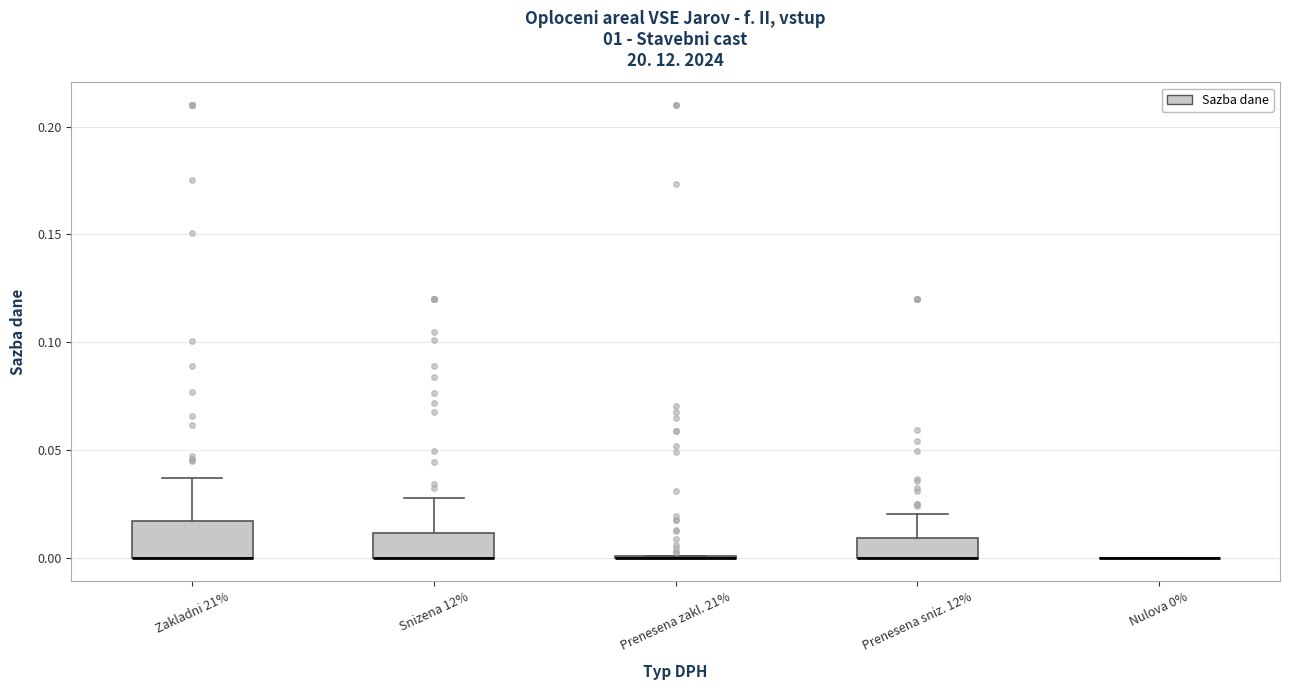

Where is the lower edge of the box for Zakladni 21% on the y-axis? The values are not printed on the chart, so give them approximately, as read against the axis.

0.000